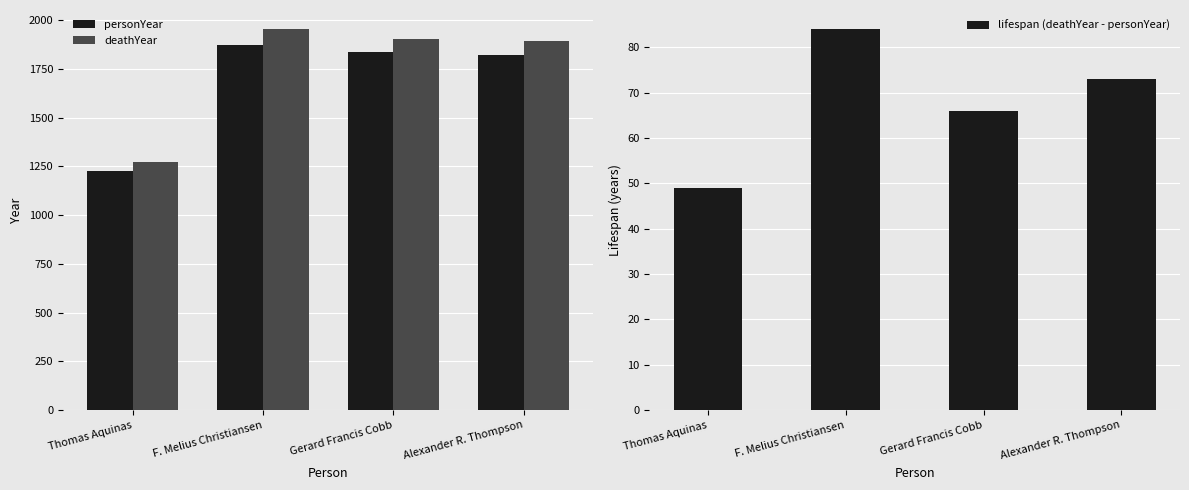

List the series in order of their peak value, lowest first.

lifespan (deathYear - personYear), personYear, deathYear